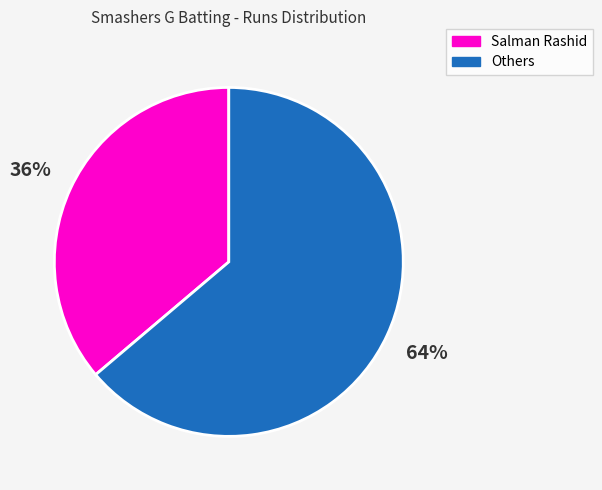

Count the number of slices in the pie.

2